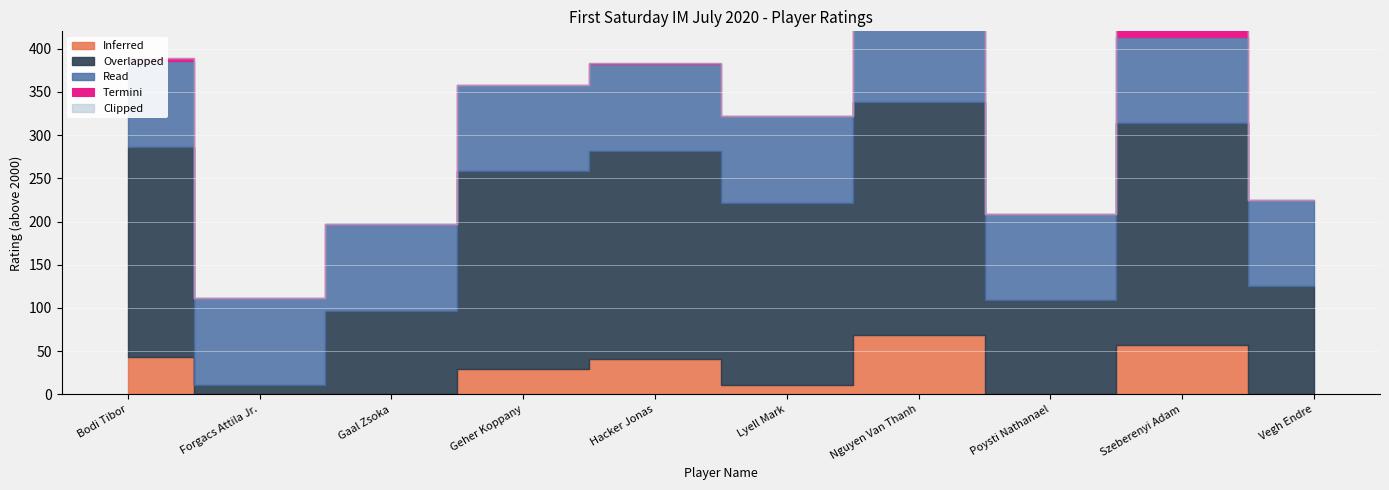

Rank the categories by value from highest to lowest.

Nguyen Van Thanh, Szeberenyi Adam, Bodi Tibor, Hacker Jonas, Geher Koppany, Lyell Mark, Vegh Endre, Poysti Nathanael, Gaal Zsoka, Forgacs Attila Jr.